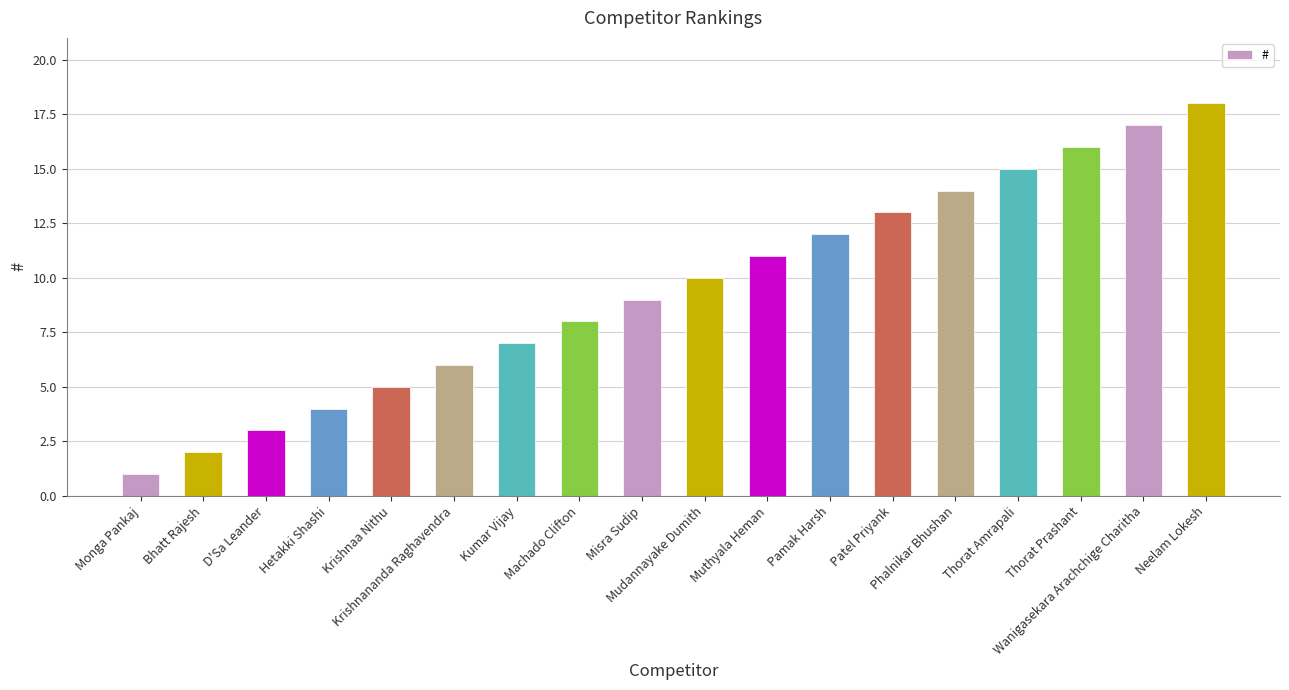

Between Misra Sudip and D'Sa Leander, which is larger?

Misra Sudip